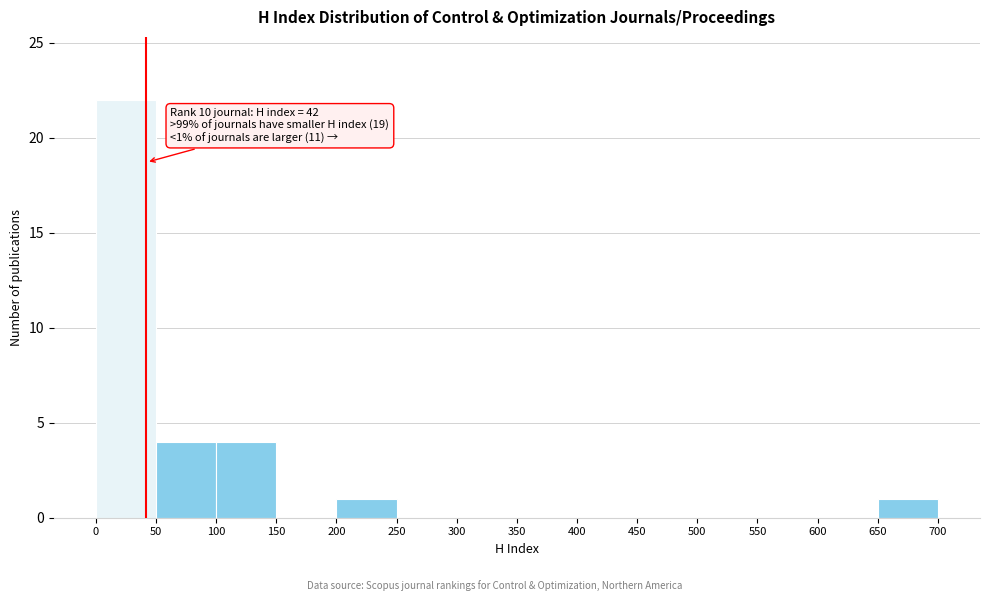

Over which range of the x-axis is the bar tallest?

0 to 50